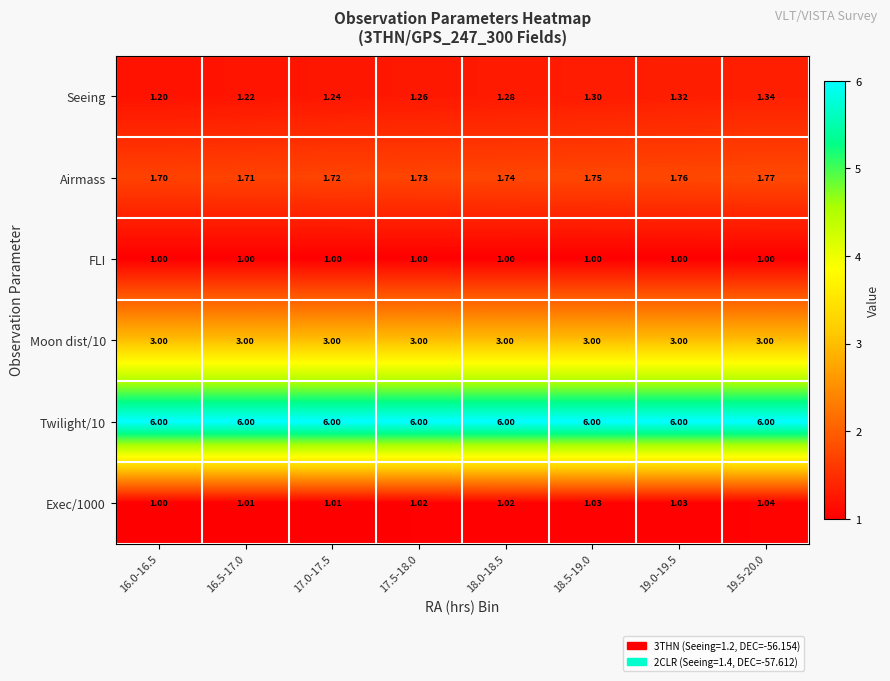

List the series in order of their peak value, highest first.

Twilight/10, Moon dist/10, Airmass, Seeing, Exec/1000, FLI